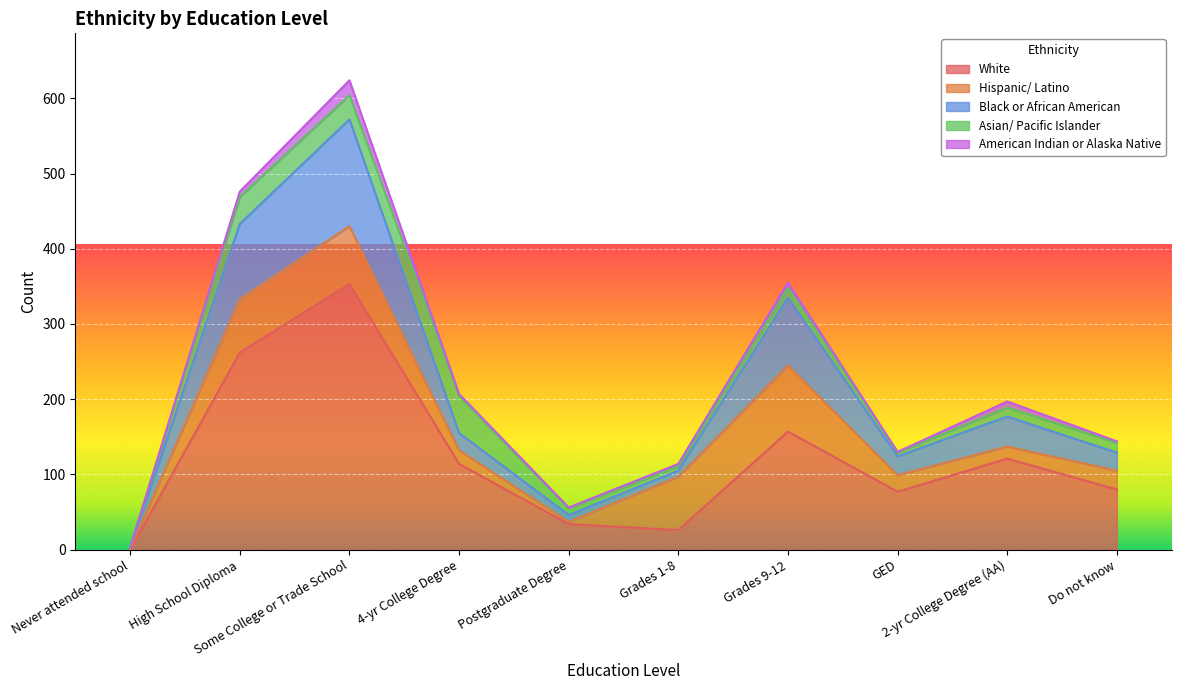

Which category has the highest value in the Black or African American series?

Some College or Trade School